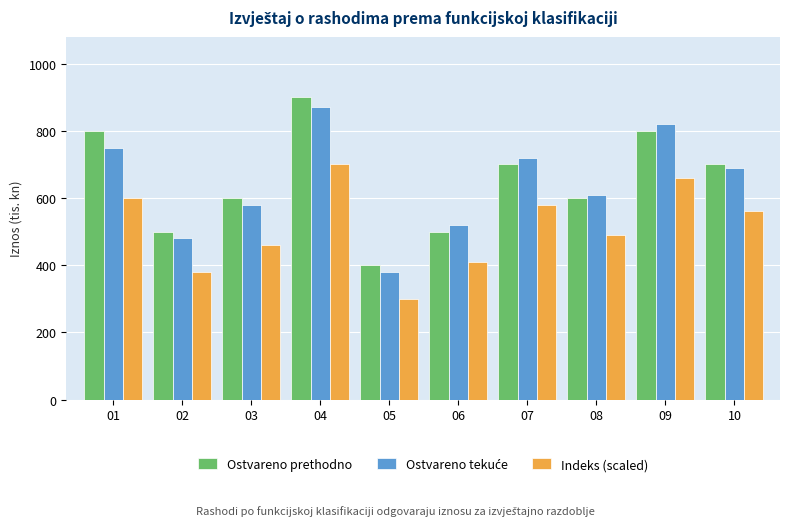

What is the highest value of the Indeks (scaled) series?

700